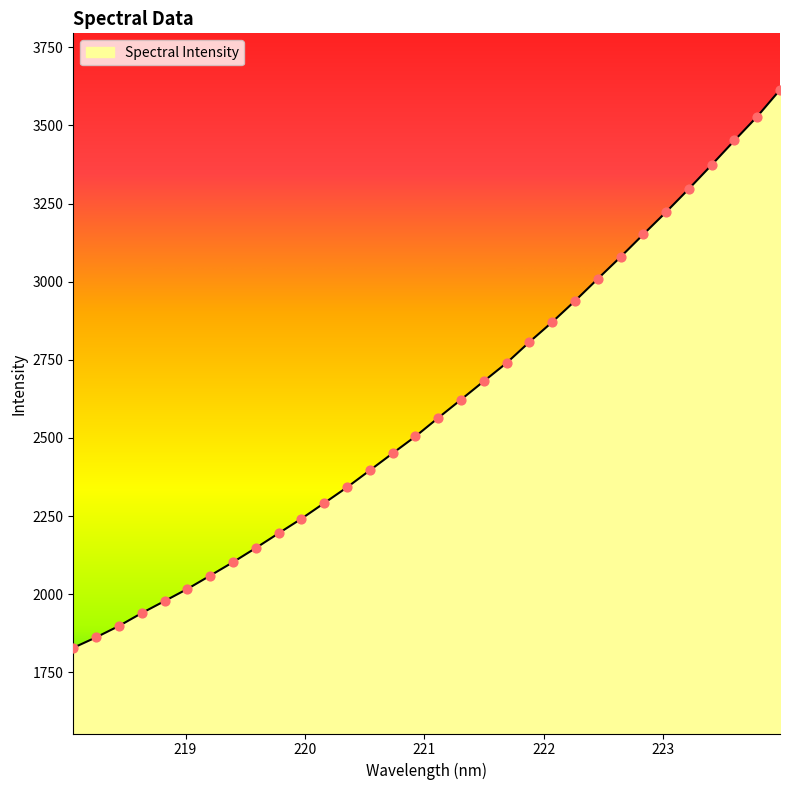

What is the greatest value displayed?

3614.0